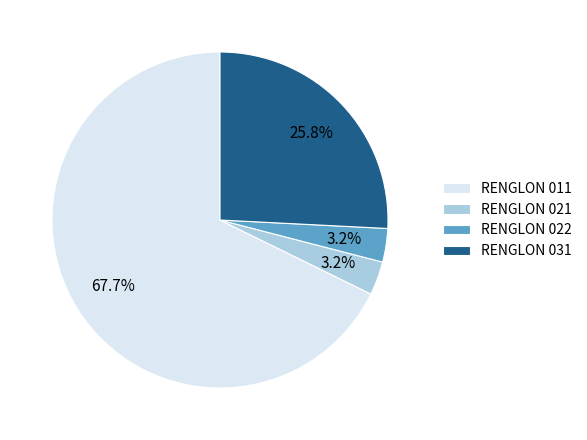

Which slice is the largest?

RENGLON 011